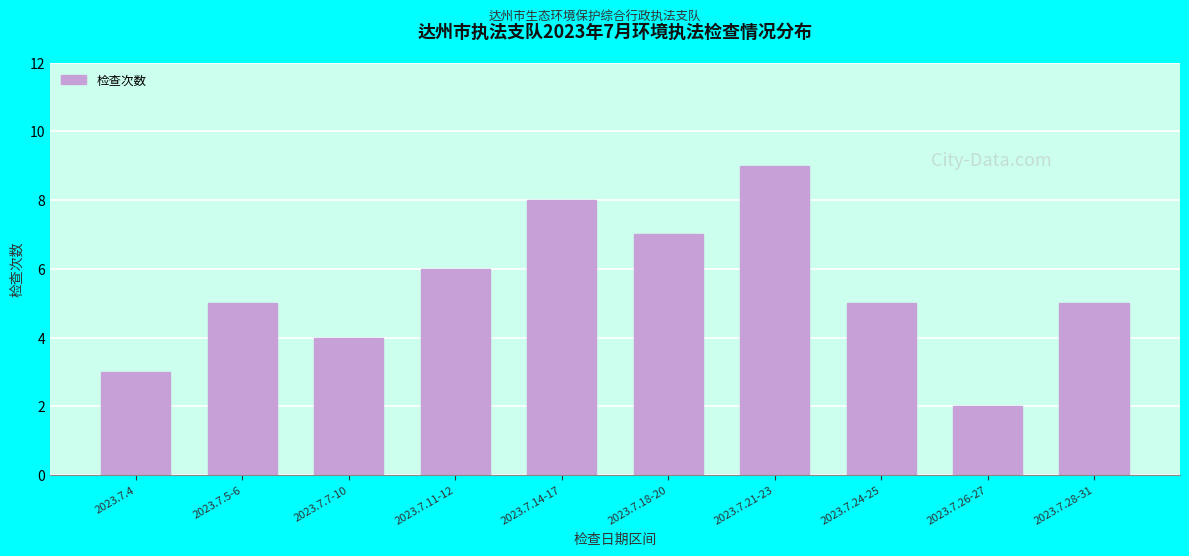

Reading left to right, transcribe all the data shown in this chart.

3	5	4	6	8	7	9	5	2	5